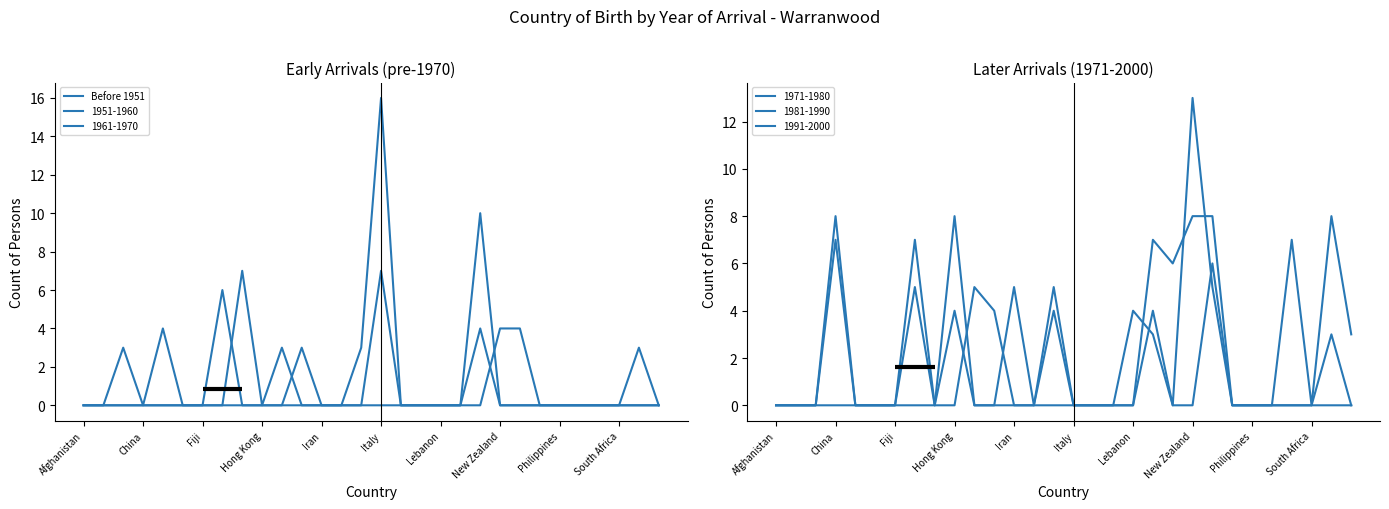

Between China and Fiji, which is larger?

China